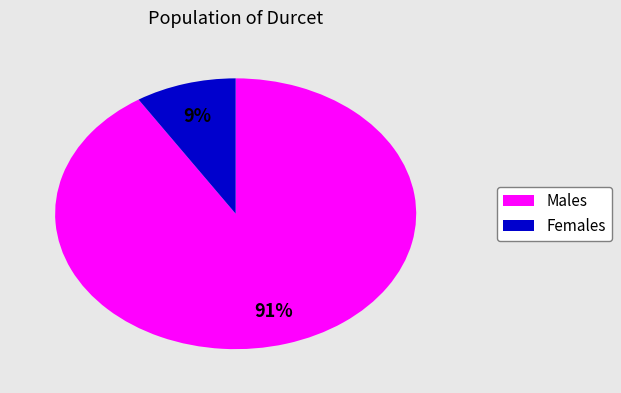

How many slices are in this pie chart?

2